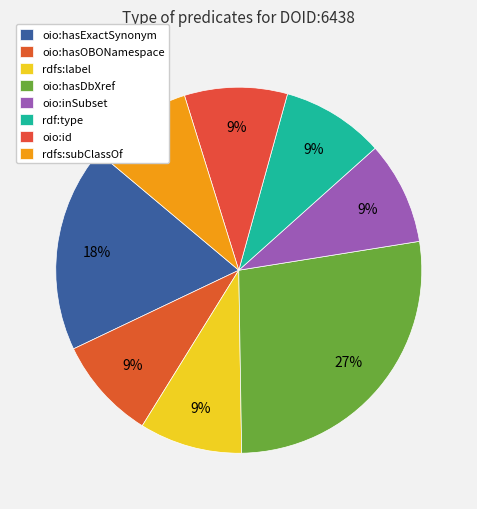

Which slice is the smallest?

oio:hasOBONamespace